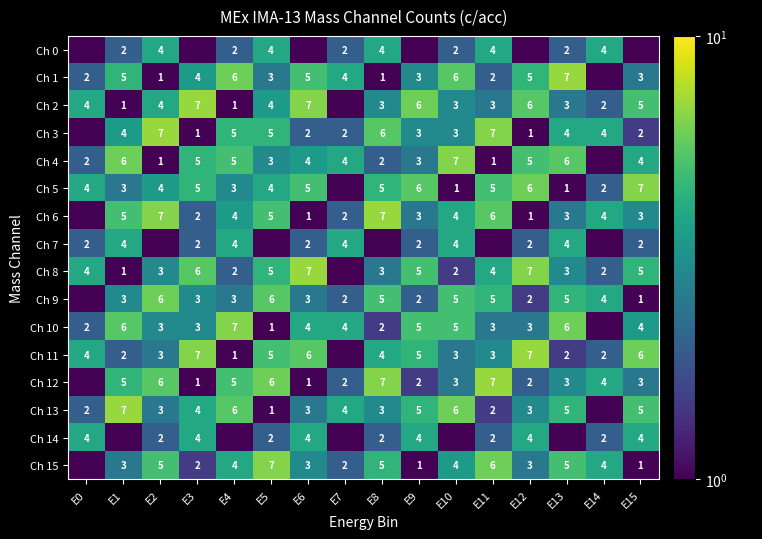

Which series changed the most between E1 and E7?

Ch 6